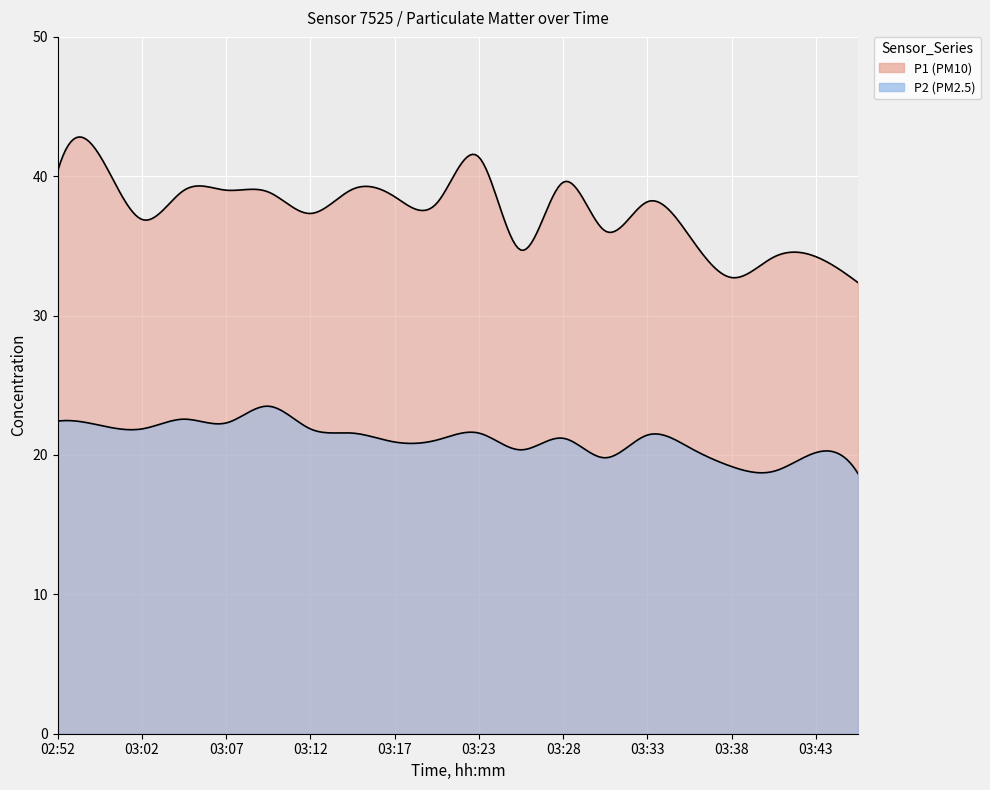

Which has a higher value, 03:10 or 03:00?

03:00